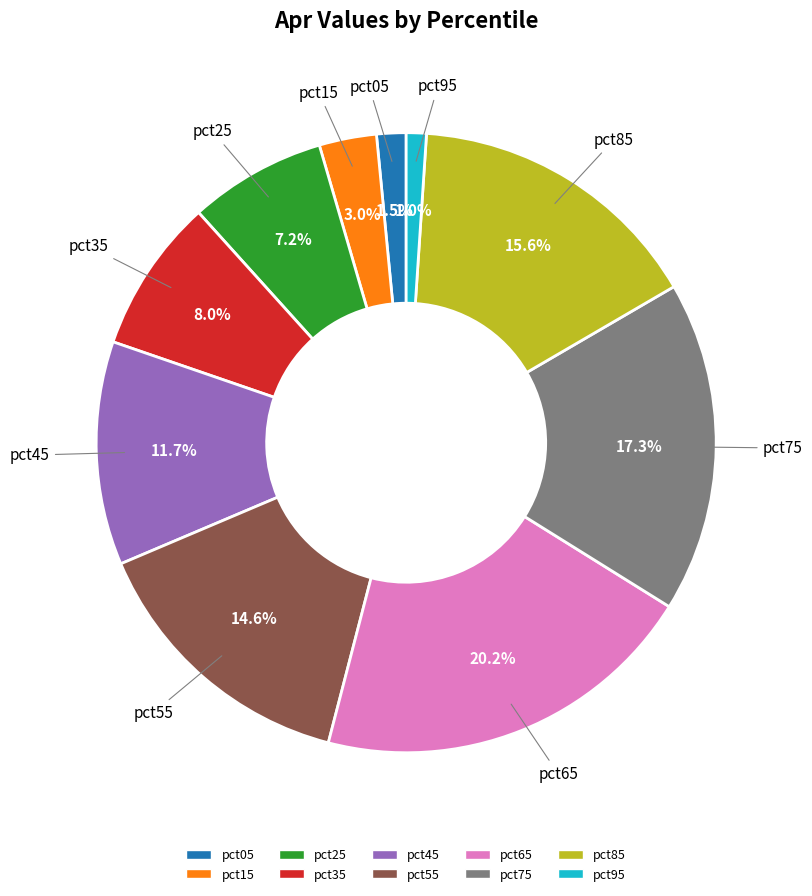

What percentage is NOT represented by pct95?

99.0%